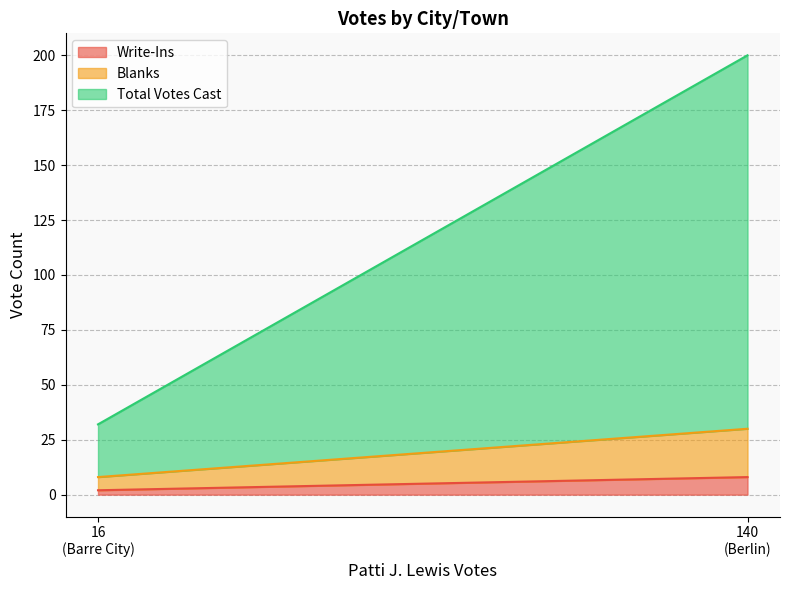

What is the label of the 1st point from the left?

Barre City